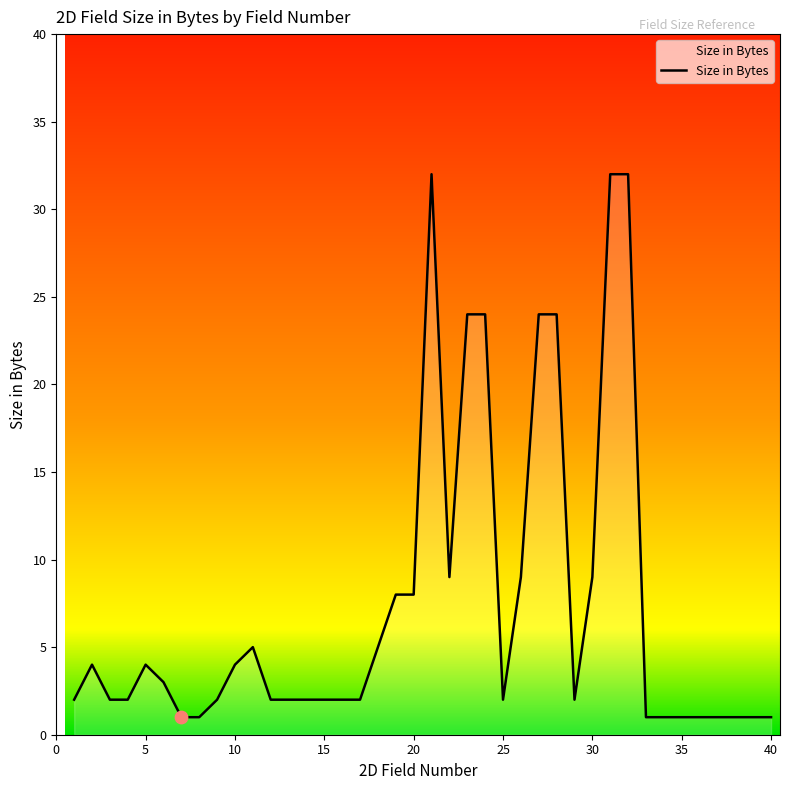

What is the maximum value shown in the chart?

32